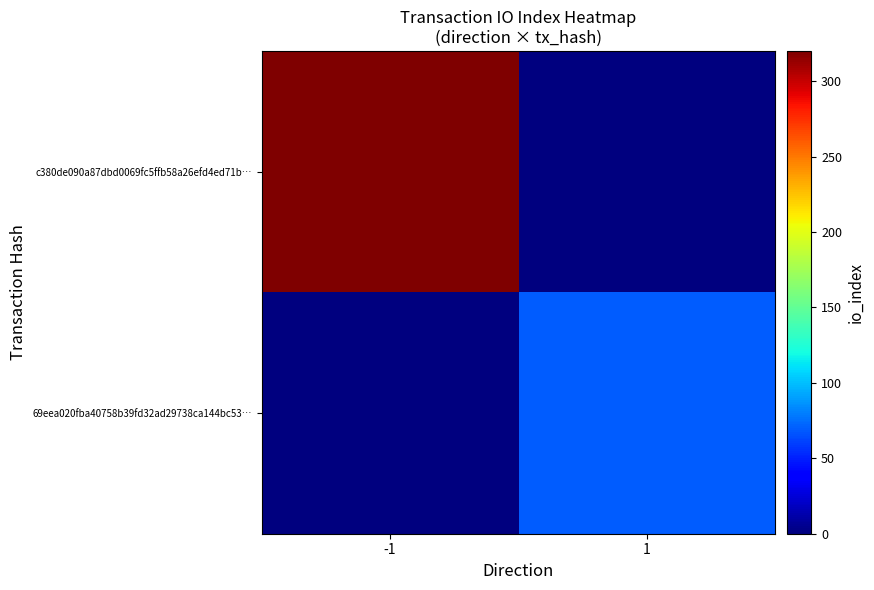

Which category has the highest value across all series?

-1